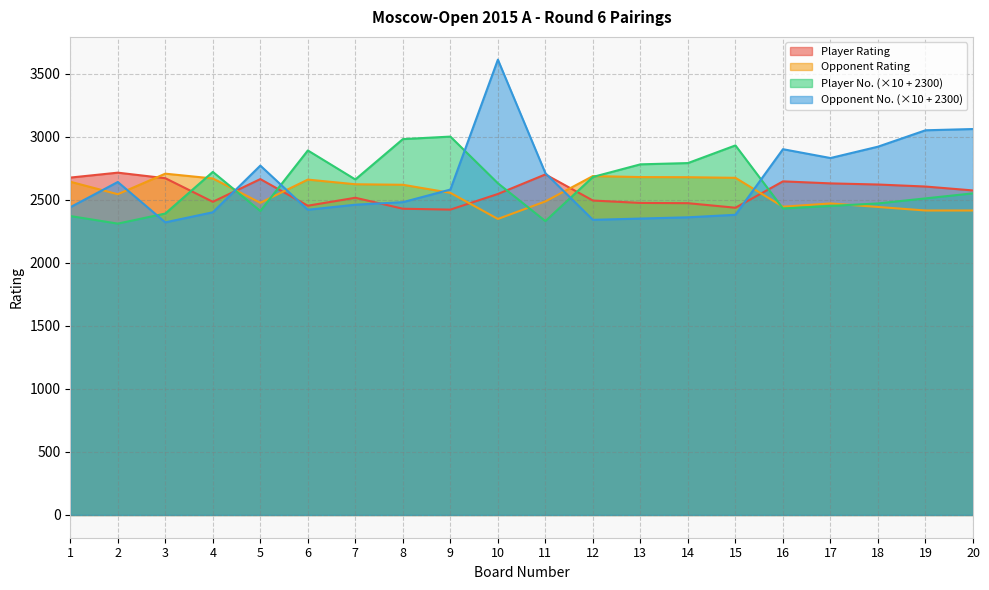

Does the chart have visible grid lines?

Yes